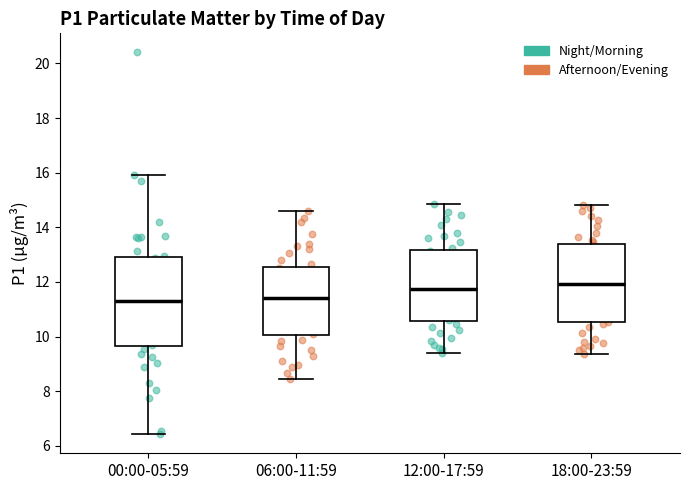

Reading left to right, read every box against the y-axis: the position of its median line, the range the box covers, and the ends of its whiskers. The values are not printed on the chart, so give them approximately, as read against the axis.

00:00-05:59: median 11.4, box 9.6 to 12.8, whiskers 6.4 to 16.0
06:00-11:59: median 11.4, box 10.0 to 12.6, whiskers 8.4 to 14.6
12:00-17:59: median 11.8, box 10.6 to 13.2, whiskers 9.4 to 14.8
18:00-23:59: median 12.0, box 10.6 to 13.4, whiskers 9.4 to 14.8